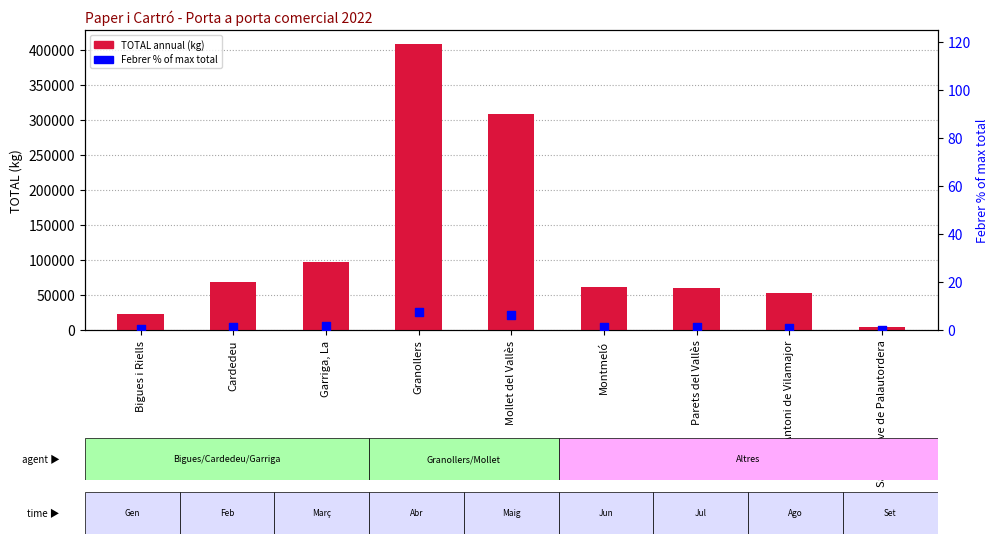

Which series contains the highest Y value?

TOTAL